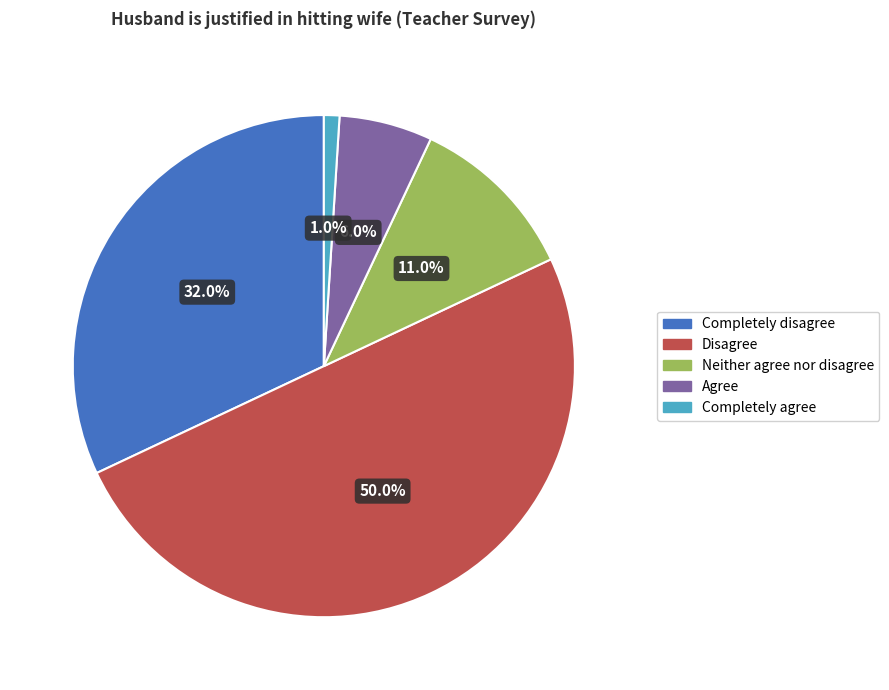

What is the largest slice in the pie chart?

Disagree